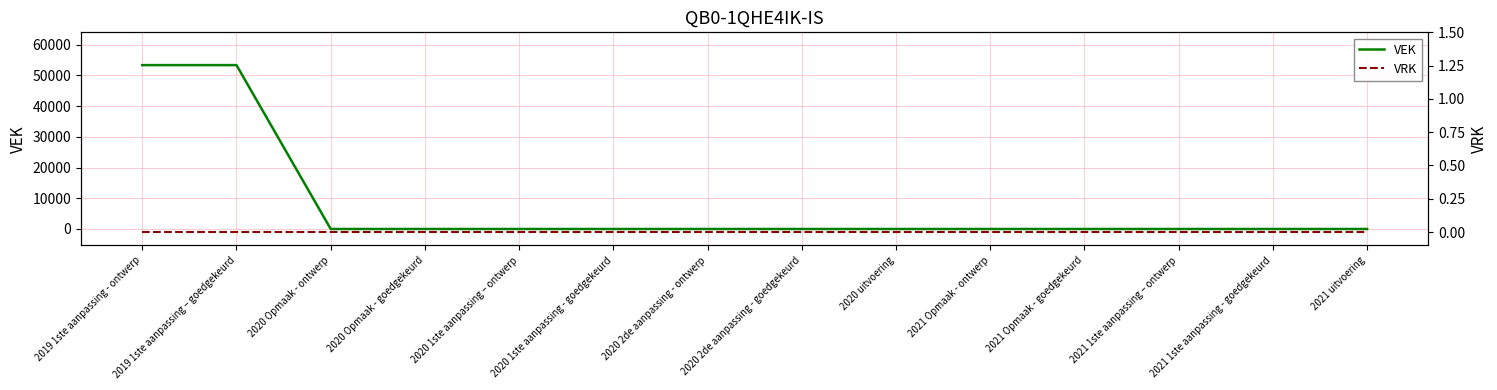

True or false: VRK has a value of 0 at 2021 1ste aanpassing - goedgekeurd.

True